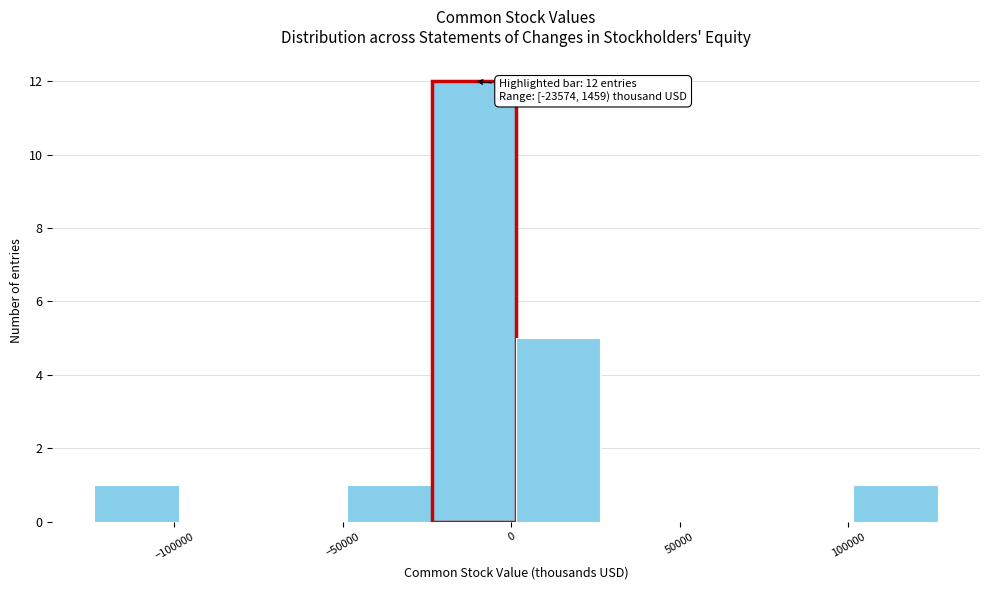

Over which range of the x-axis is the bar tallest?

-25000 to 0